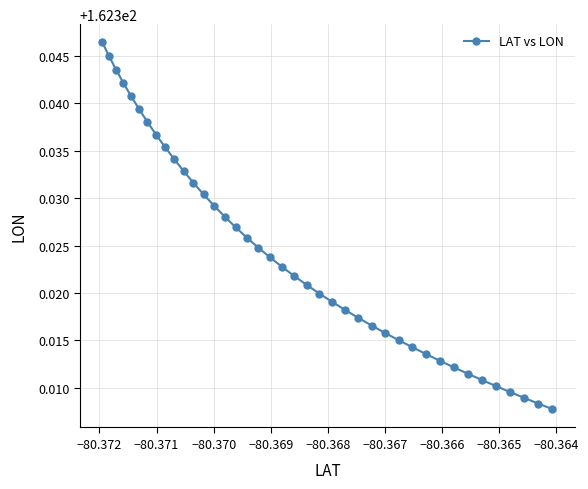

What is the sum of all values?

6493.0